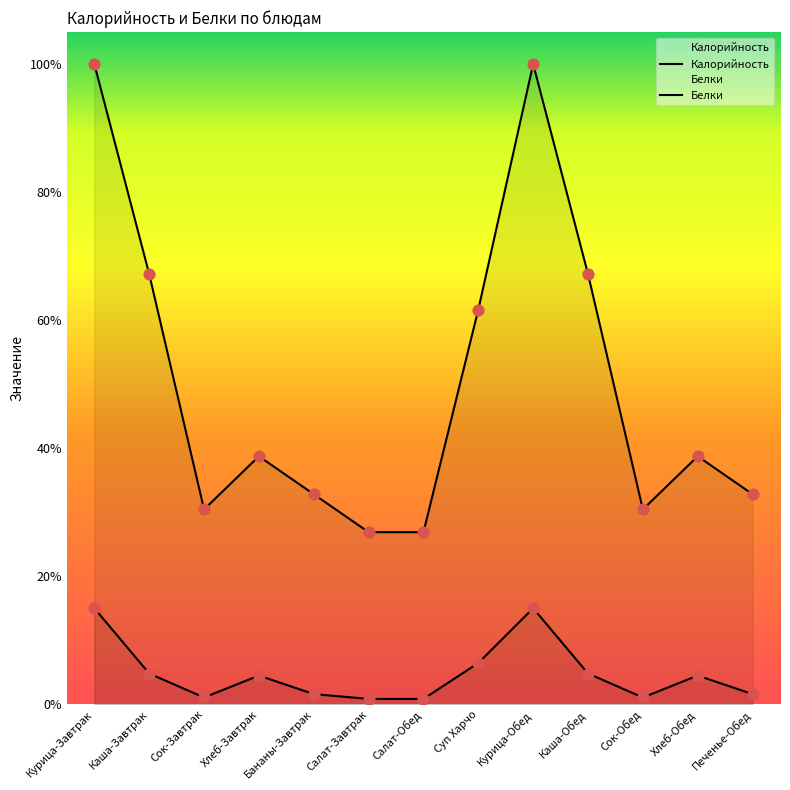

Is the value of Белки at Салат-Завтрак greater than the value of Калорийность at Печенье-Обед?

No